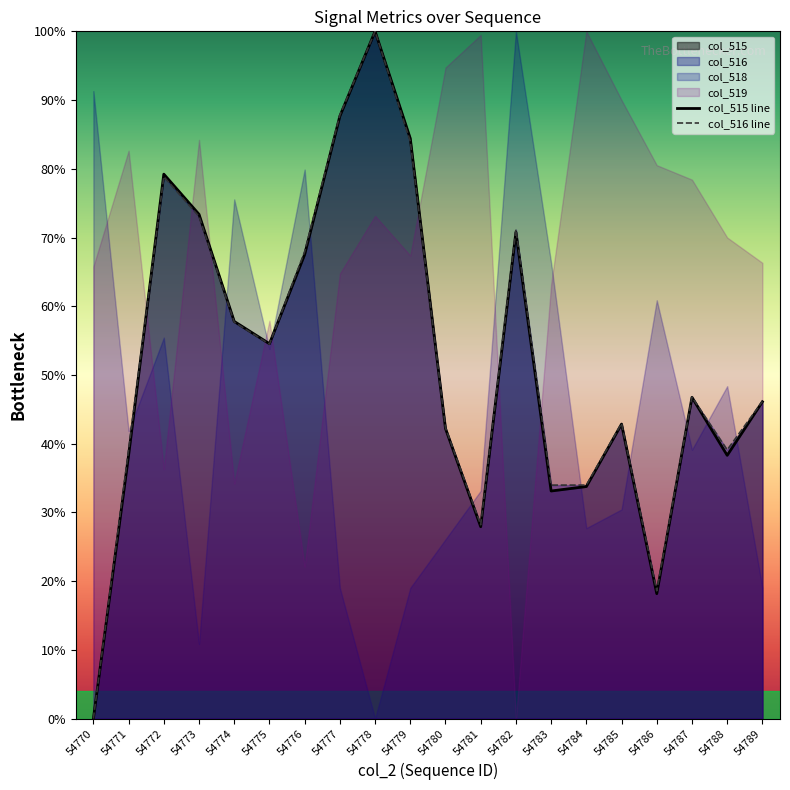

Which series changed the most between 54771 and 54785?

col_515 line